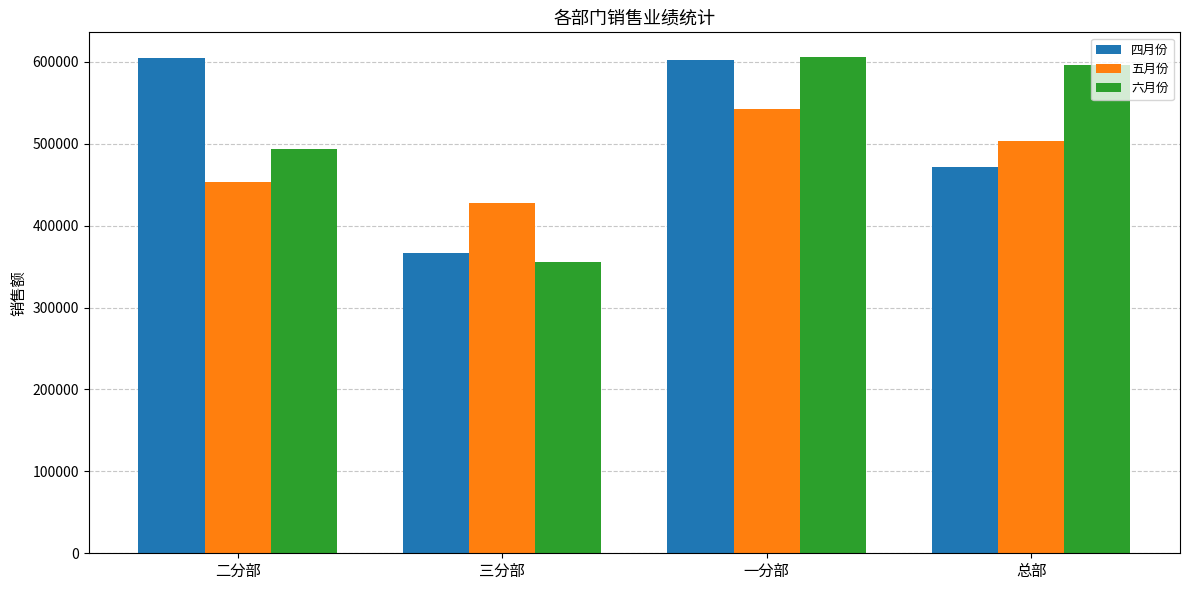

True or false: 五月份 has a value of 770002 at 总部.

False